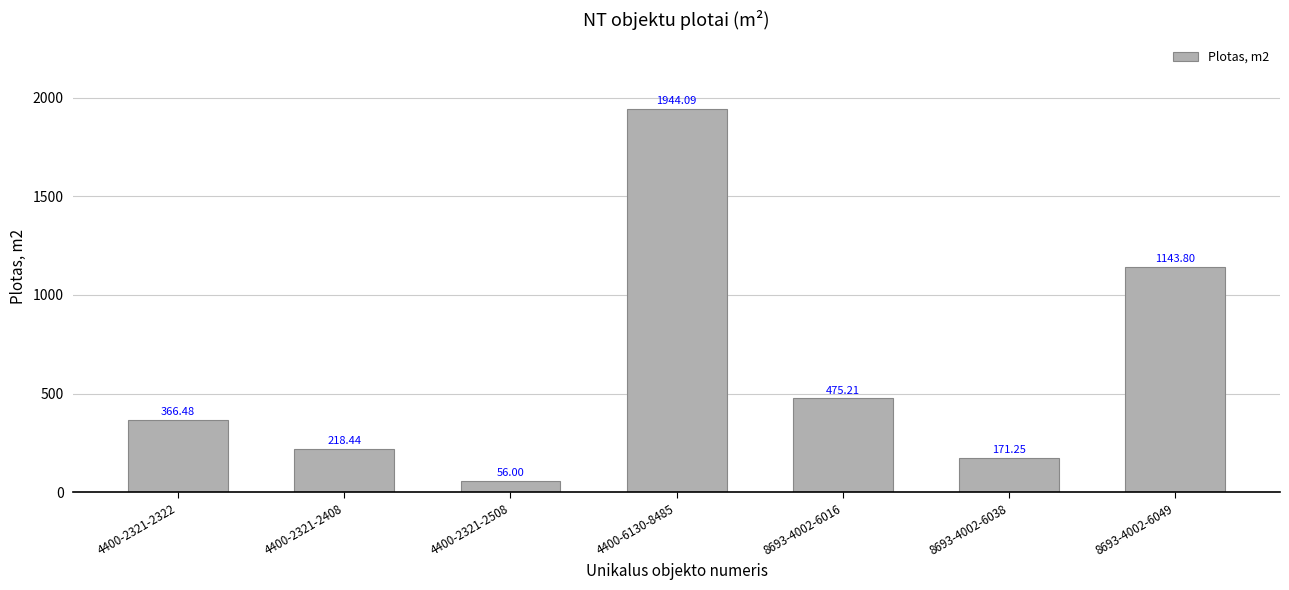

What is the label of the 3rd bar from the right?

8693-4002-6016